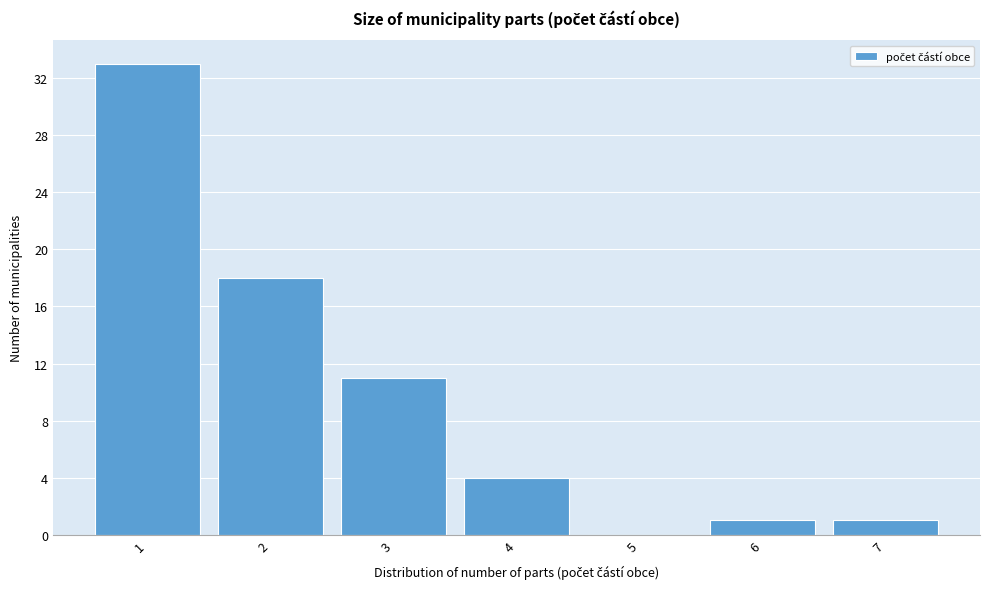

Reading left to right, transcribe this chart: for each bar, give the range it covers on the x-axis and its height. The values are not printed on the chart, so give them approximately, as read against the axis.

0.5 to 1.5: 33
1.5 to 2.5: 18
2.5 to 3.5: 11
3.5 to 4.5: 4
4.5 to 5.5: 0
5.5 to 6.5: 1
6.5 to 7.5: 1